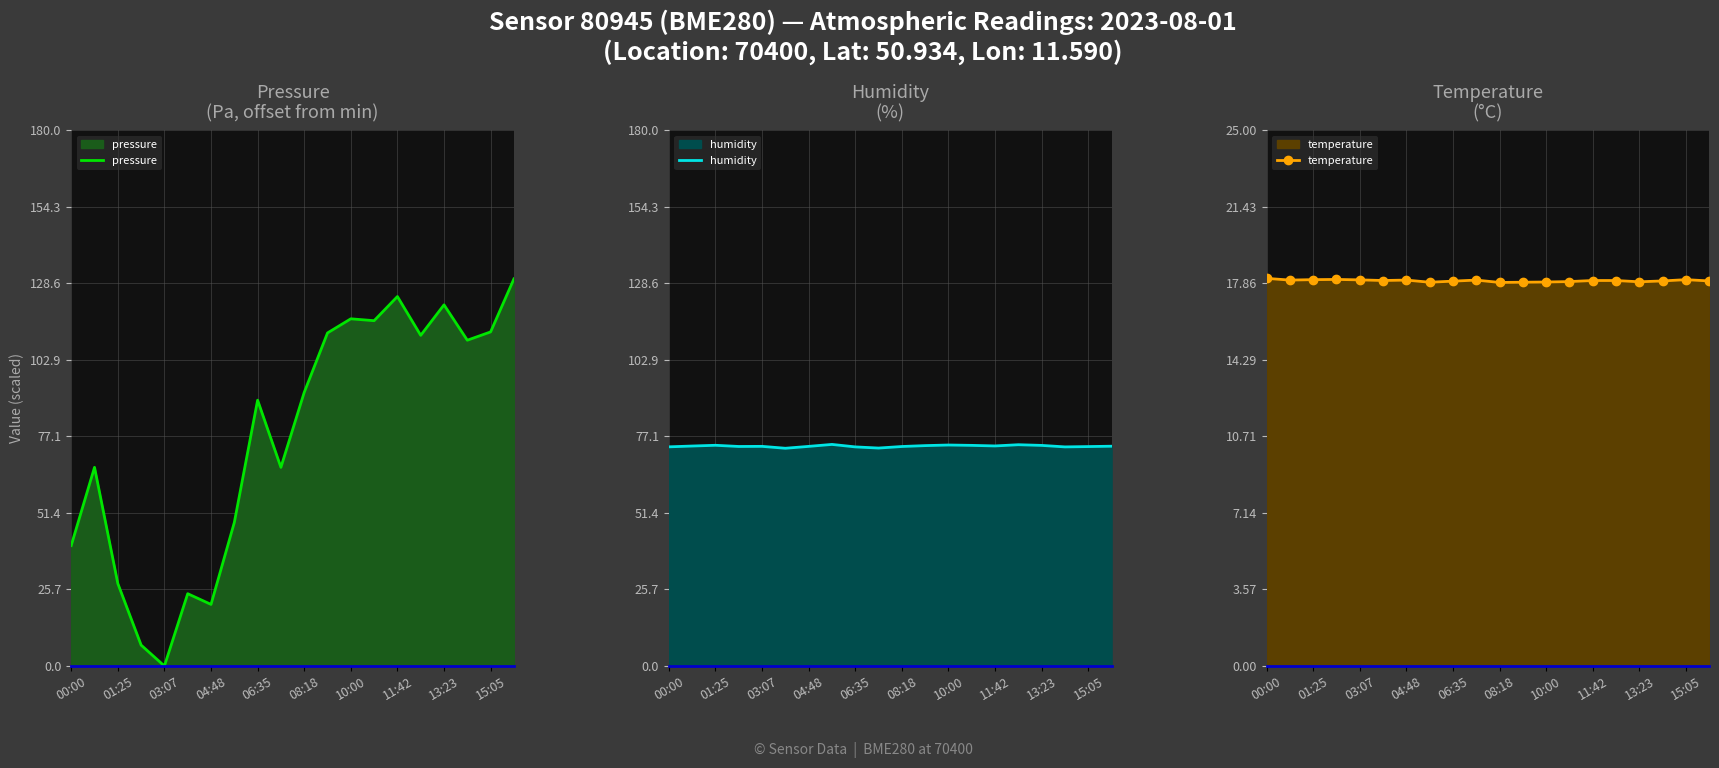

What are all the series names shown in the legend?

pressure, humidity, temperature